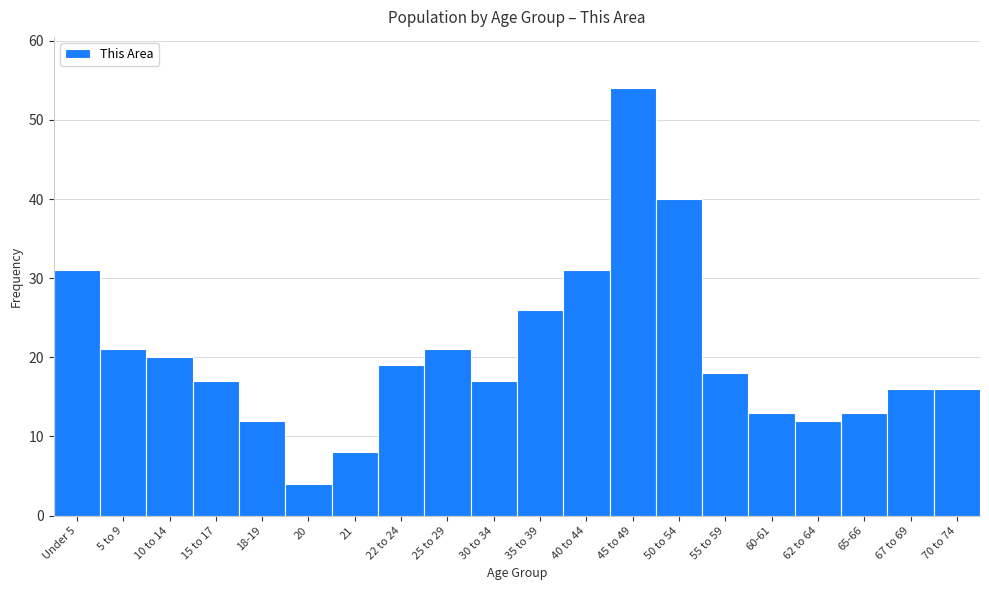

Reading left to right, what are all the values shown in this chart?

31	21	20	17	12	4	8	19	21	17	26	31	54	40	18	13	12	13	16	16